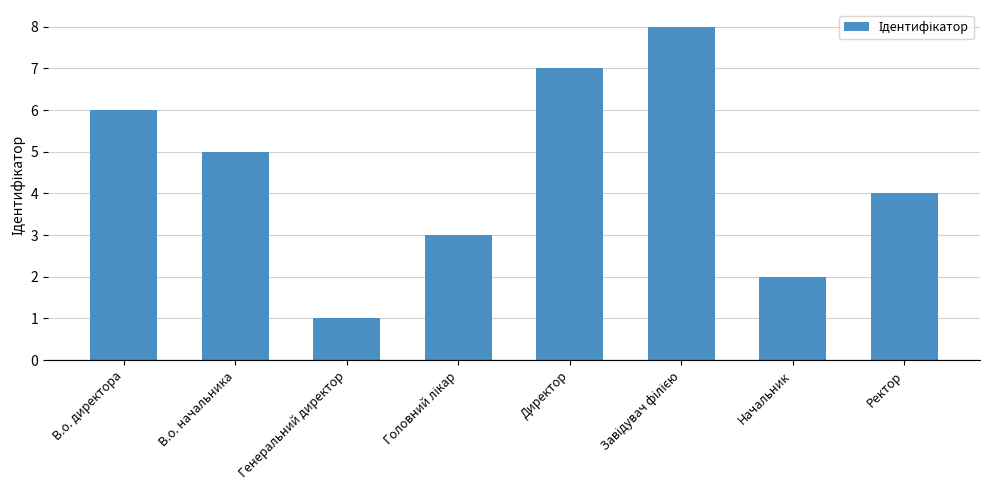

Are the bars grouped side by side (vs. stacked)?

No